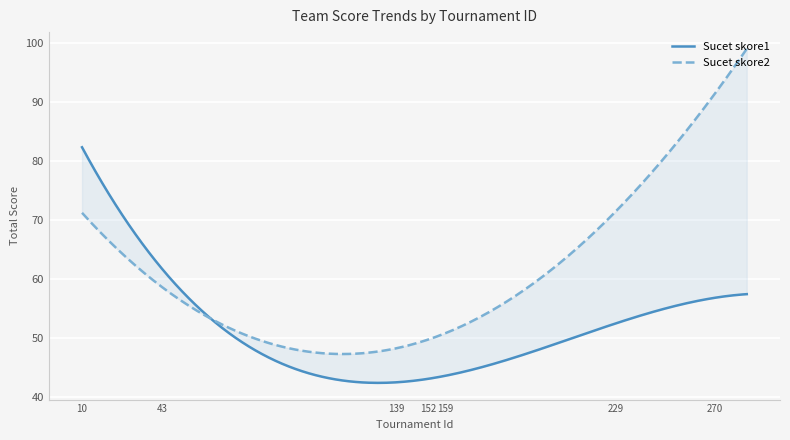

True or false: Sucet skore2 and Sucet skore1 intersect in this chart.

True